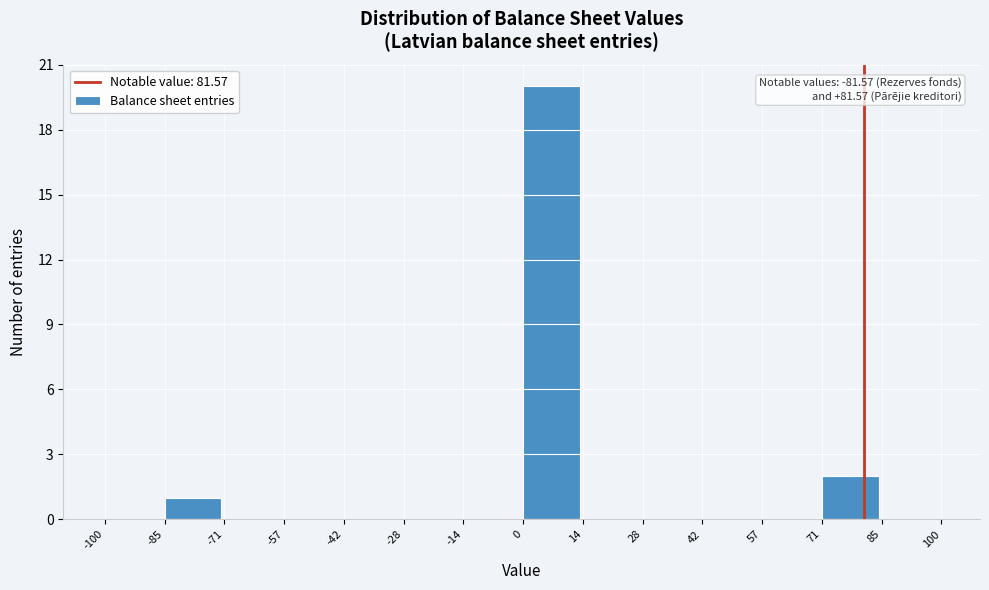

Over which range of the x-axis is the bar tallest?

0 to 14